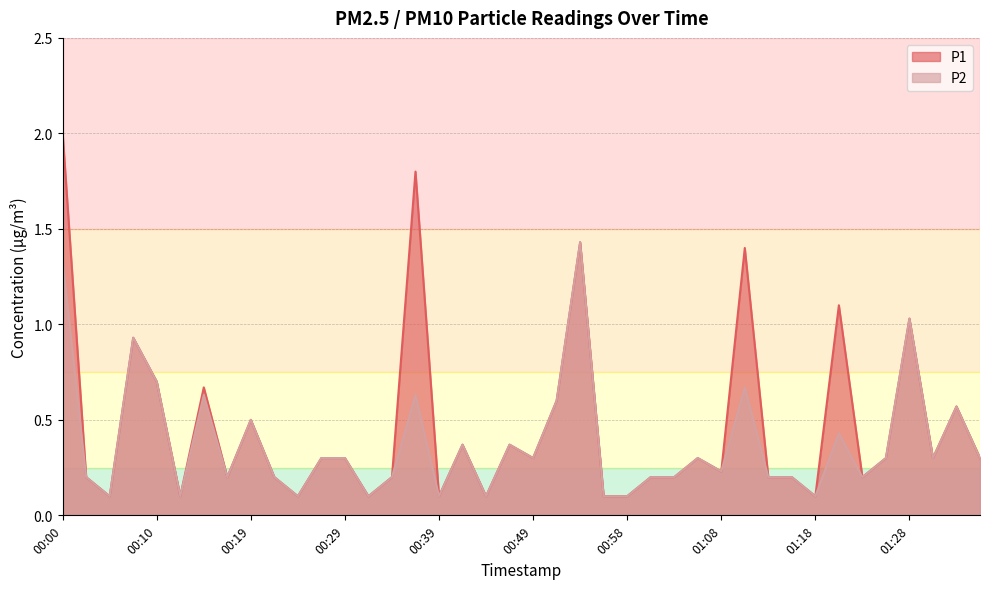

What is the difference between the P1 values at 00:00 and 01:08?

1.8